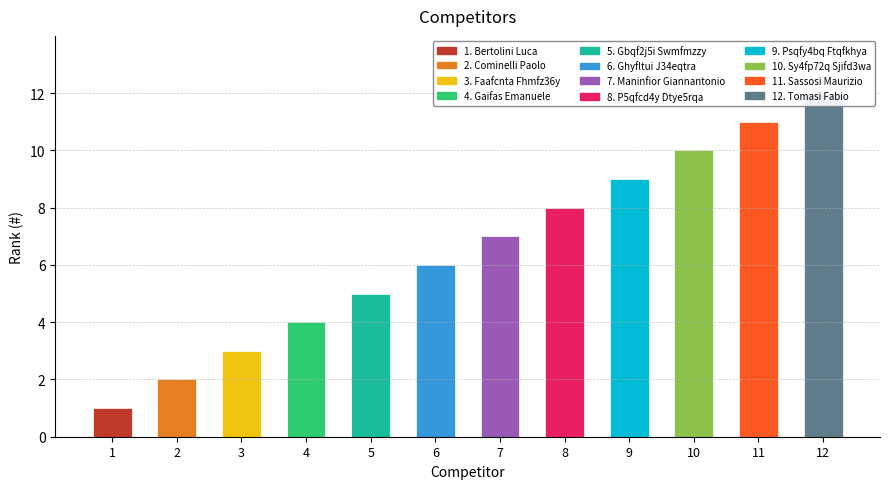

Approximately how many times larger is the value at Psqfy4bq Ftqfkhya compared to Ghyfltui J34eqtra?

1.5